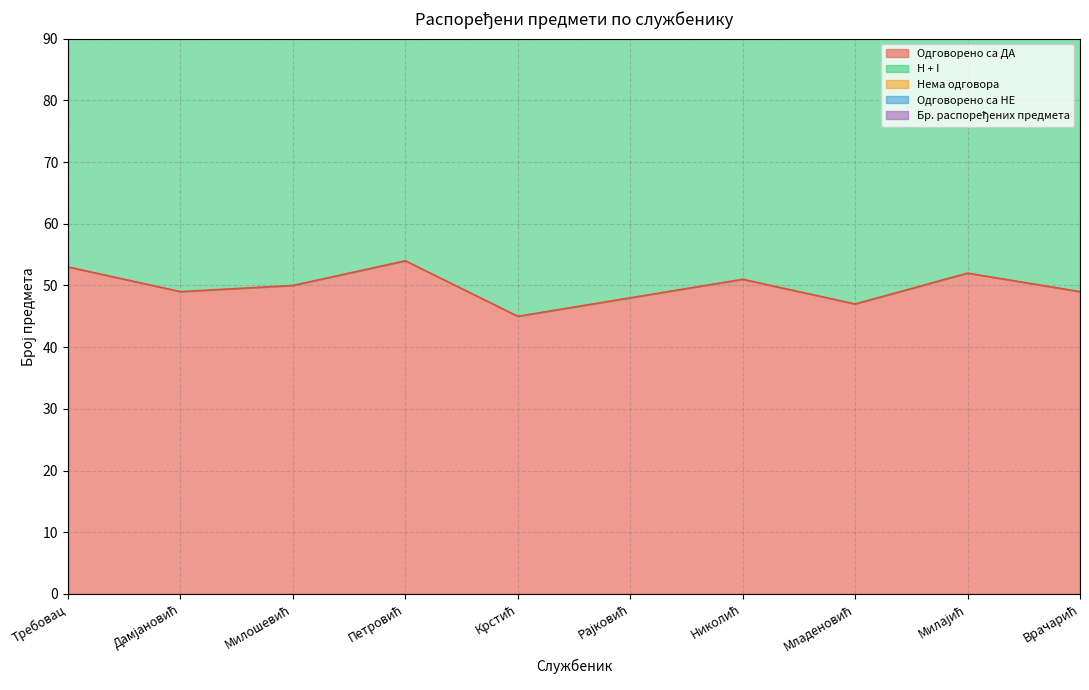

What is the minimum value for Бр. распоређених предмета?

181